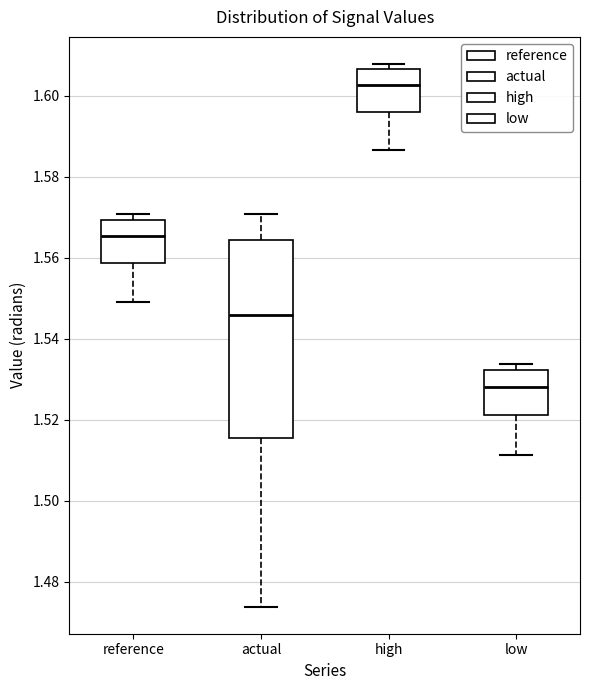

Which box has the highest median line?

high